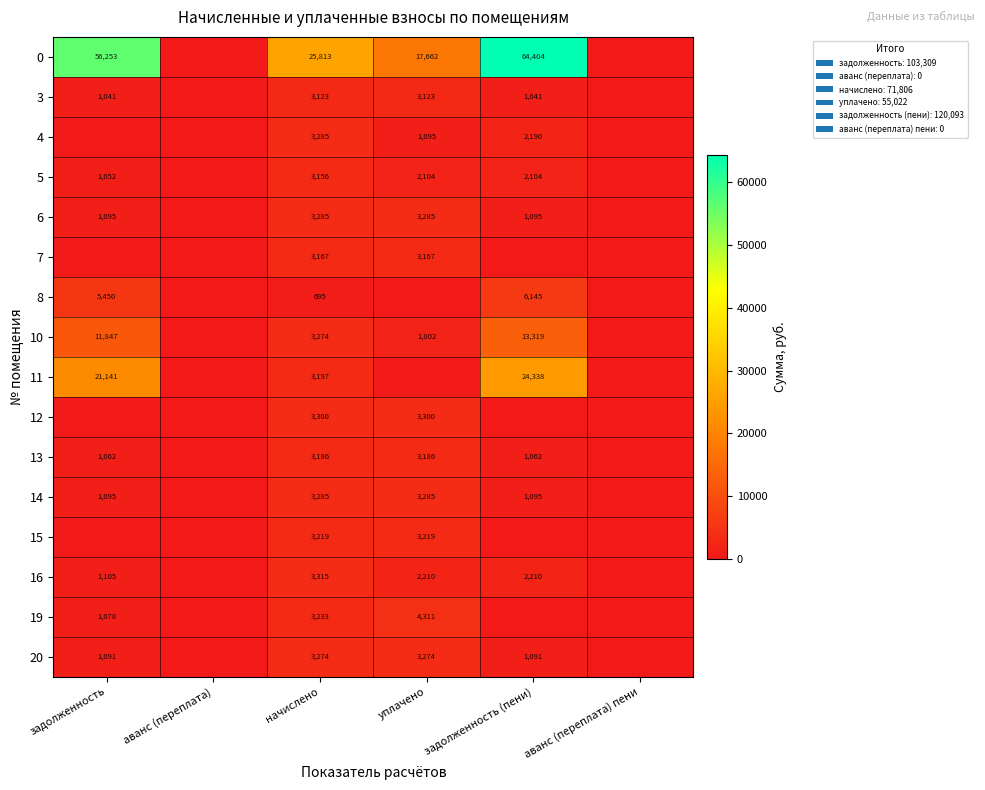

The value of 6 at задолженность is 1095. True or false?

True